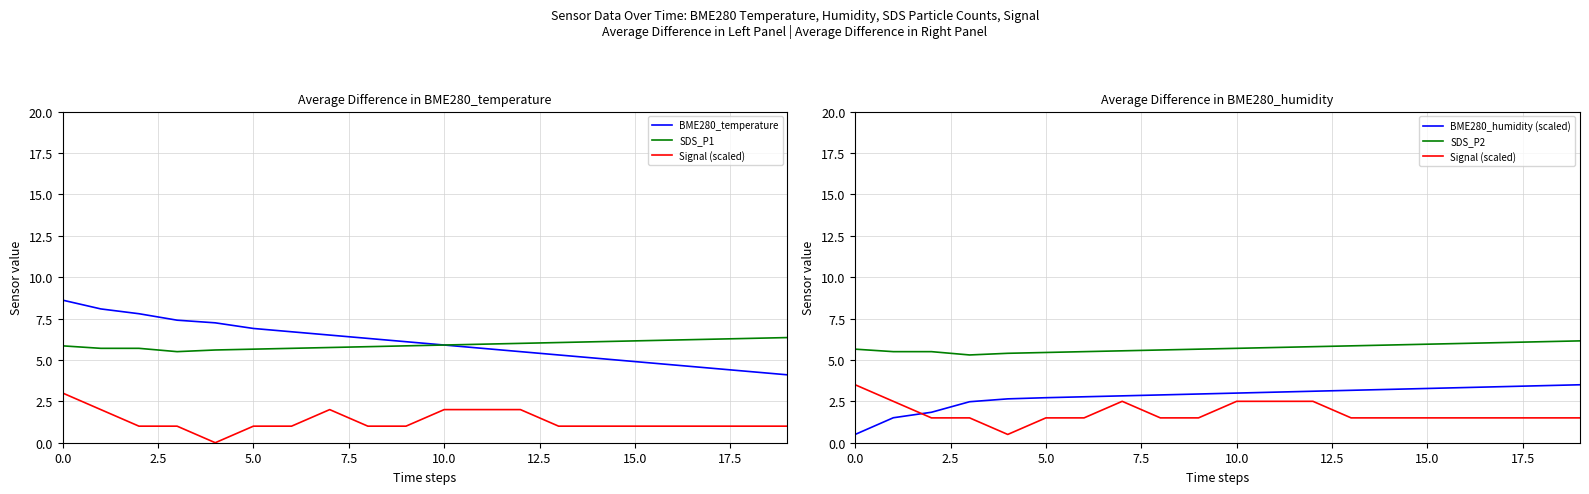

True or false: BME280_humidity (scaled) has more than 2 points higher than both neighbors.

False